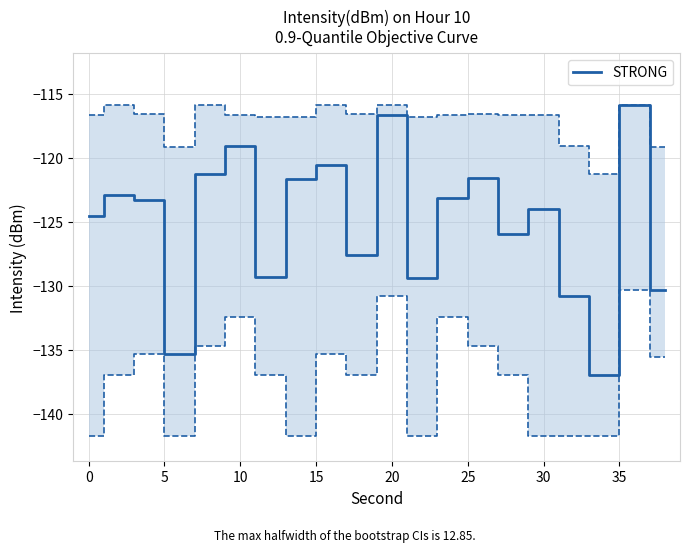

Reading left to right, what are all the values shown in this chart?

-124.5	-122.9	-123.3	-135.3	-121.3	-119.1	-129.3	-121.7	-120.6	-127.6	-116.7	-129.4	-123.2	-121.6	-126.0	-124.0	-130.8	-137.0	-115.9	-130.3